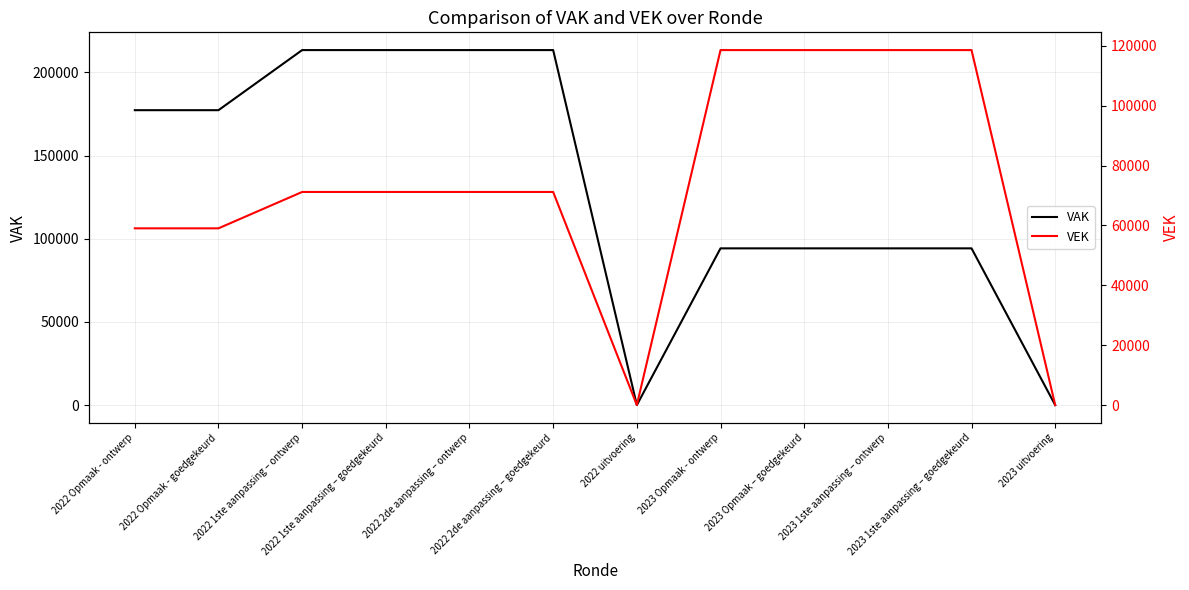

Which category has the lowest value in the VAK series?

2022 uitvoering